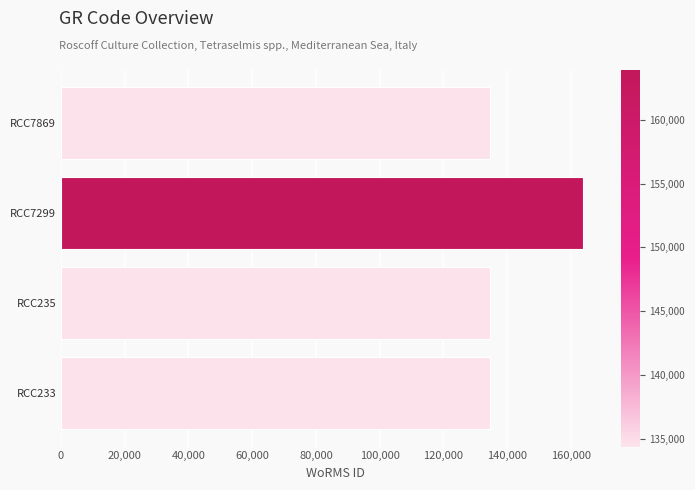

The value at RCC7299 is 163747. True or false?

True